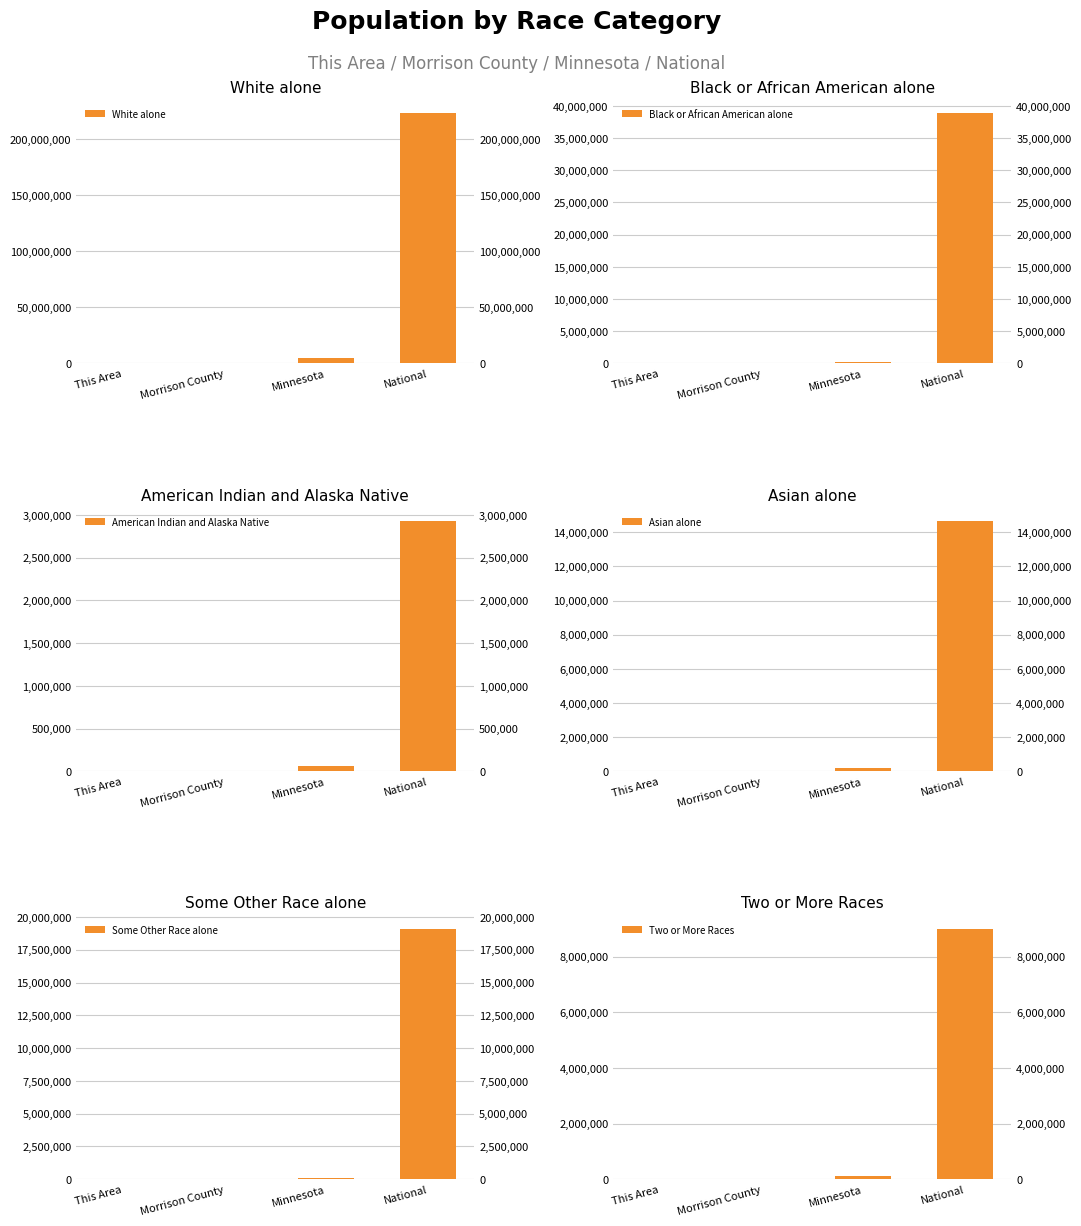

What is the label of the 3rd bar from the right?

Morrison County